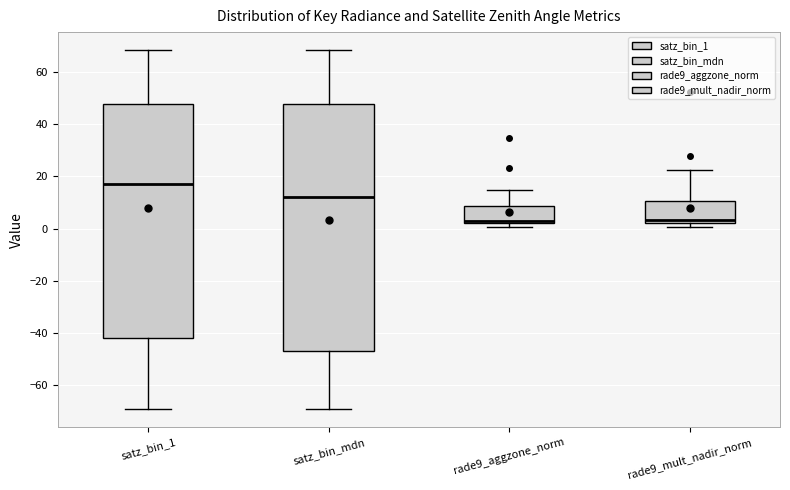

Which box's median line is the highest?

satz_bin_1